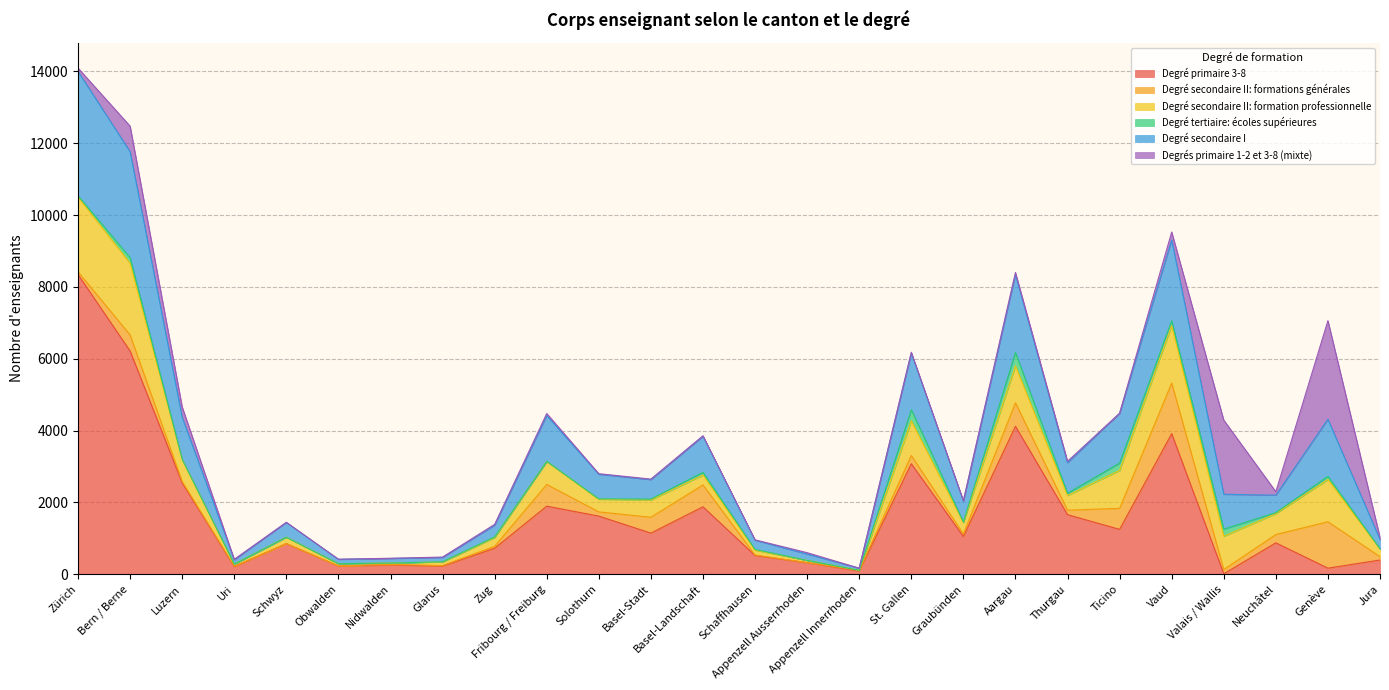

What is the total value across all series at Appenzell Innerrhoden?

170